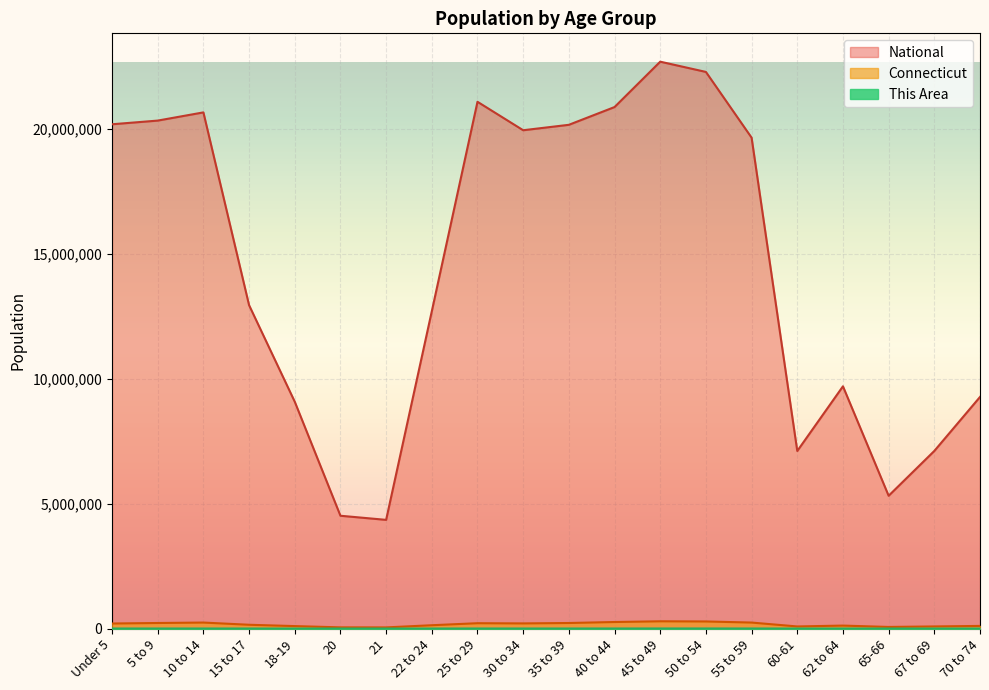

Count the number of data series in this chart.

3